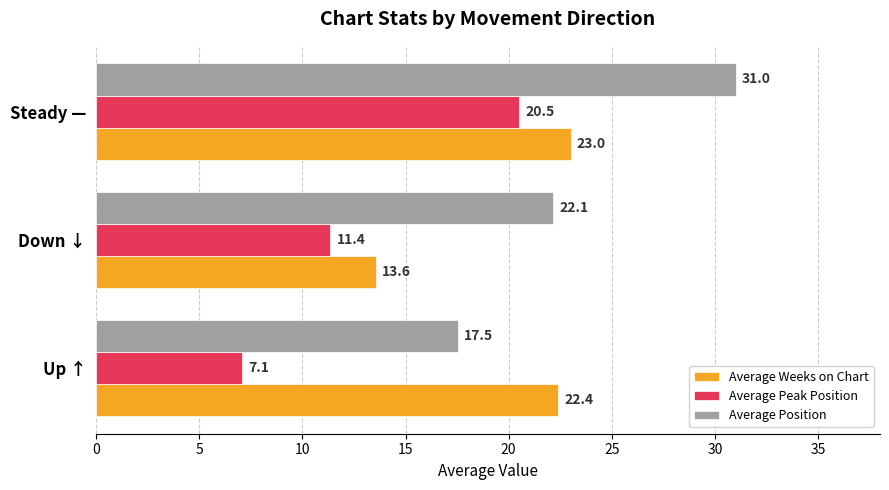

True or false: Average Weeks on Chart has a value of 19.0 at Down ↓.

False